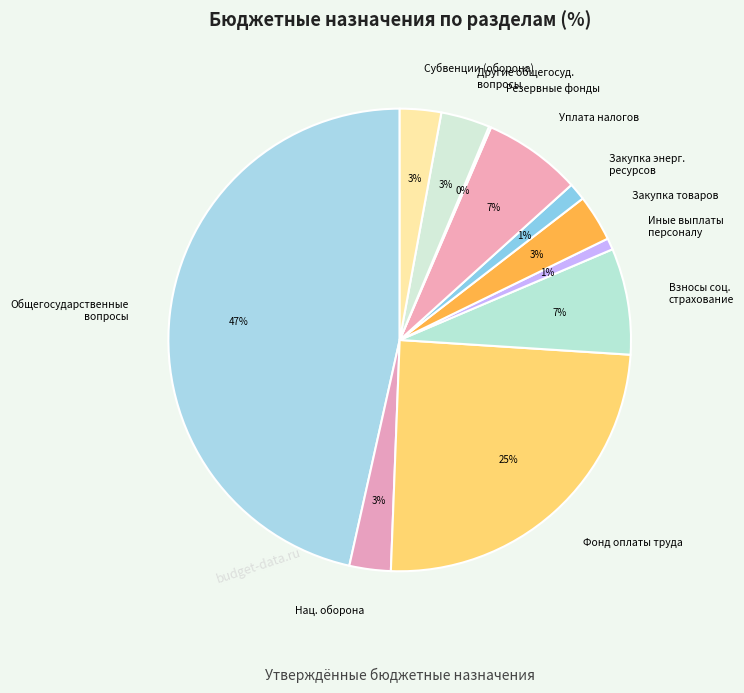

To the nearest percent, what is the combined percentage of Взносы соц. страхование and Уплата налогов?

14%